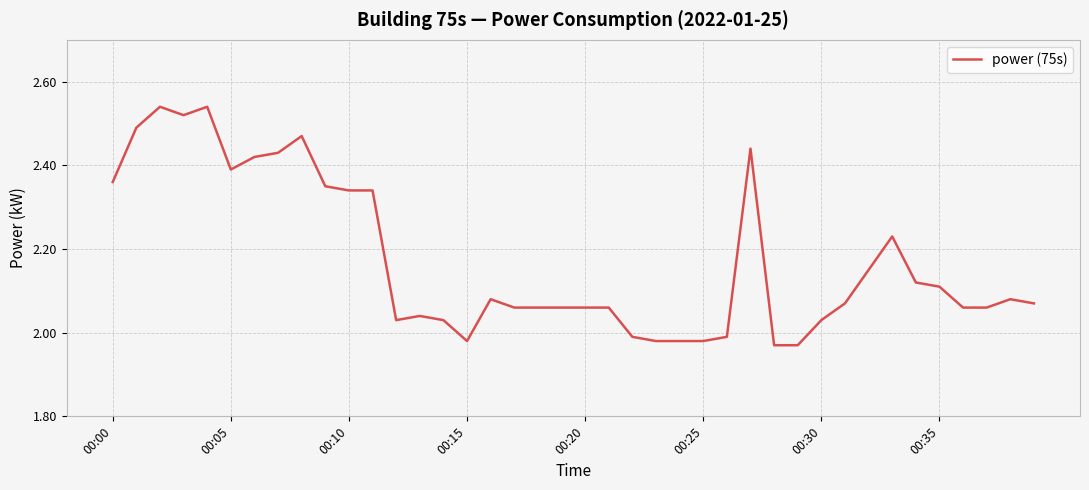

What is the difference between the maximum and minimum values?

0.6